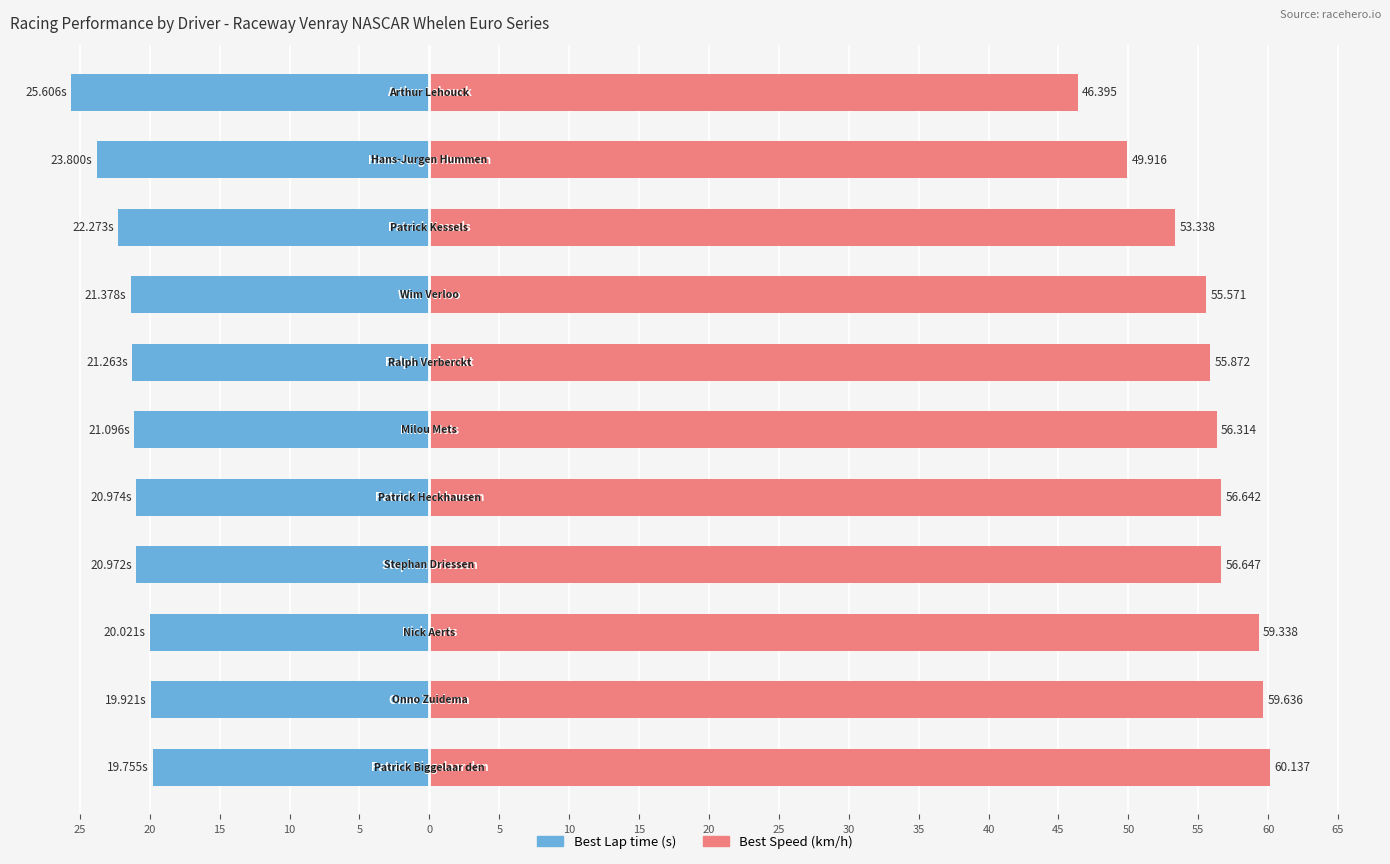

Are the bars grouped side by side (vs. stacked)?

Yes